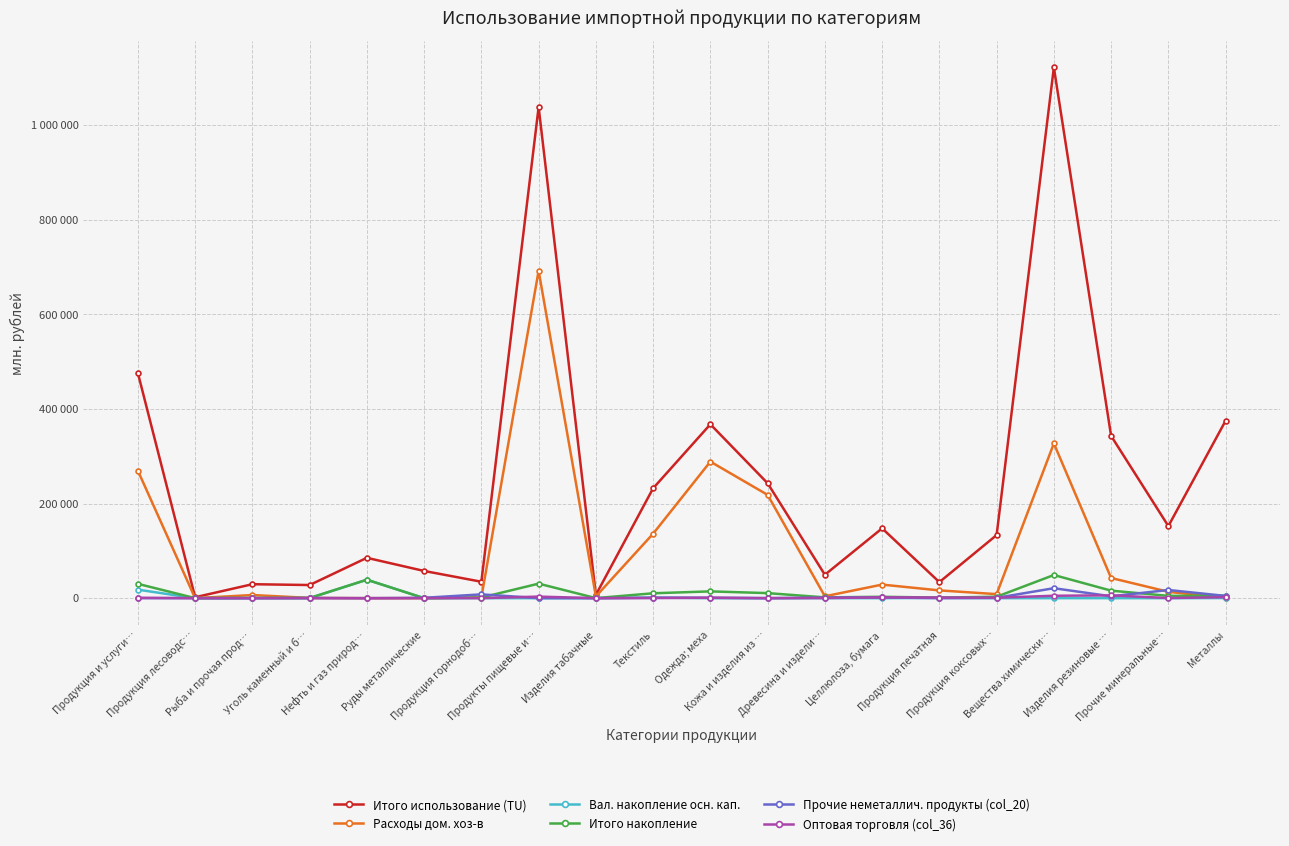

What is the highest value of the Итого использование (TU) series?

1121950